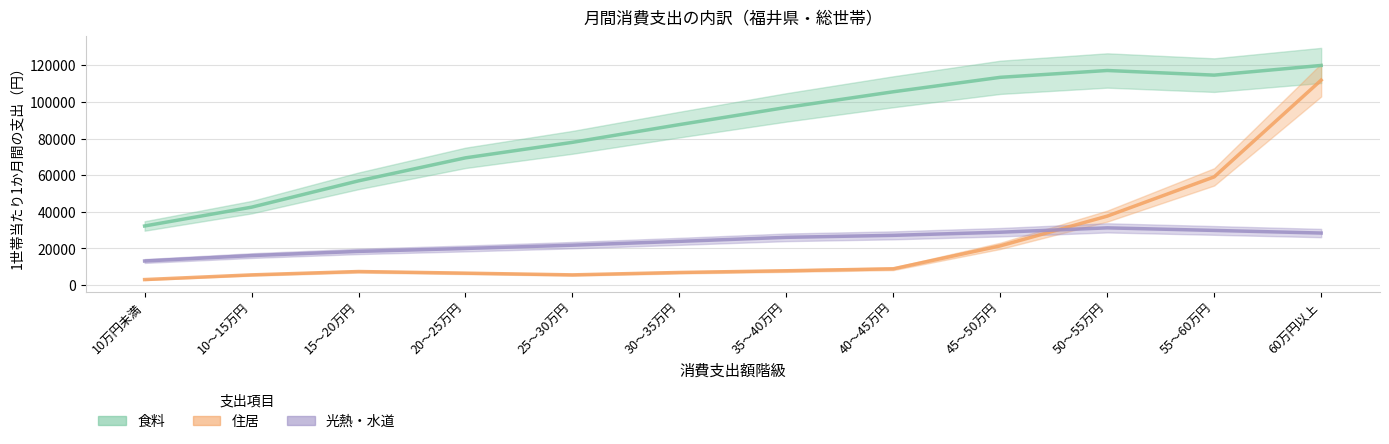

What is the difference between the second highest and second lowest values in the 光熱・水道 series?

11528